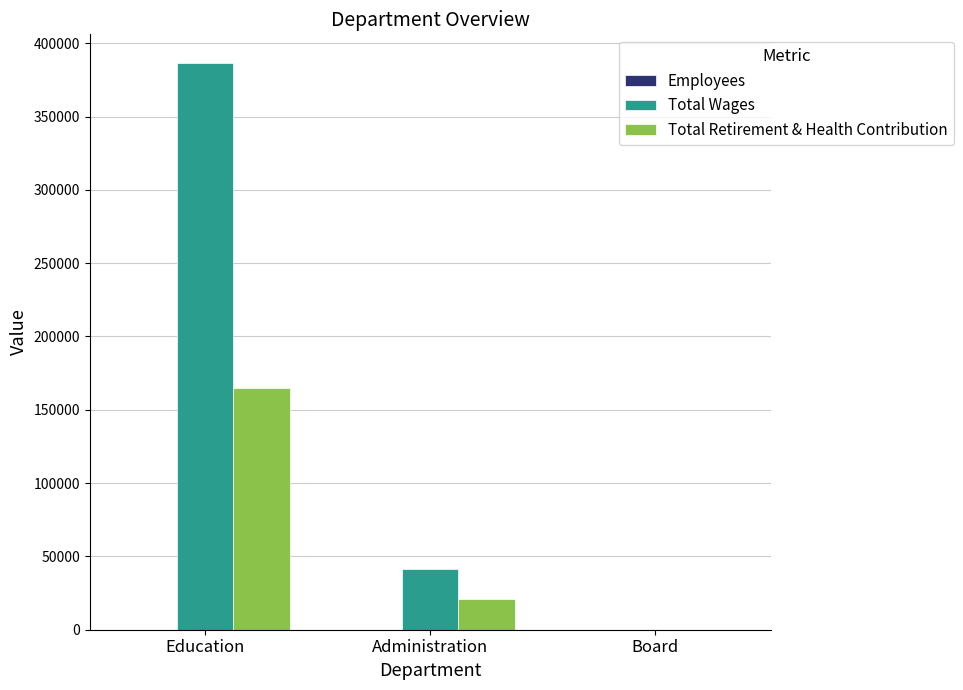

At which category is the sum across all series the highest?

Education